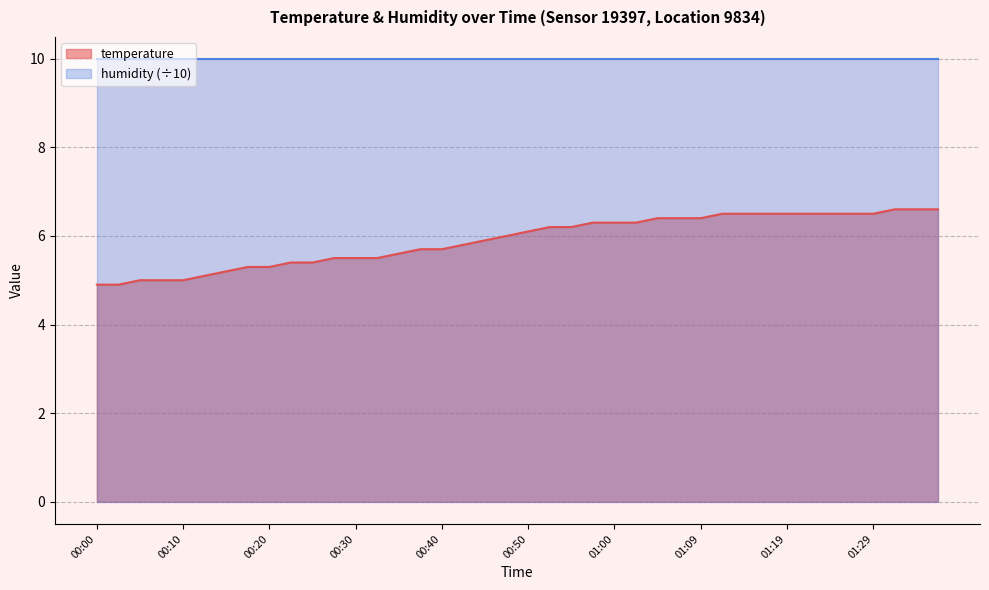

Reading right to left, transcribe all the data shown in this chart.

01:37=6.6	01:34=6.6	01:32=6.6	01:29=6.5	01:27=6.5	01:24=6.5	01:22=6.5	01:19=6.5	01:17=6.5	01:14=6.5	01:12=6.5	01:09=6.4	01:07=6.4	01:05=6.4	01:02=6.3	01:00=6.3	00:57=6.3	00:55=6.2	00:52=6.2	00:50=6.1	00:47=6.0	00:45=5.9	00:42=5.8	00:40=5.7	00:37=5.7	00:35=5.6	00:32=5.5	00:30=5.5	00:27=5.5	00:25=5.4	00:22=5.4	00:20=5.3	00:17=5.3	00:15=5.2	00:12=5.1	00:10=5.0	00:08=5.0	00:05=5.0	00:03=4.9	00:00=4.9